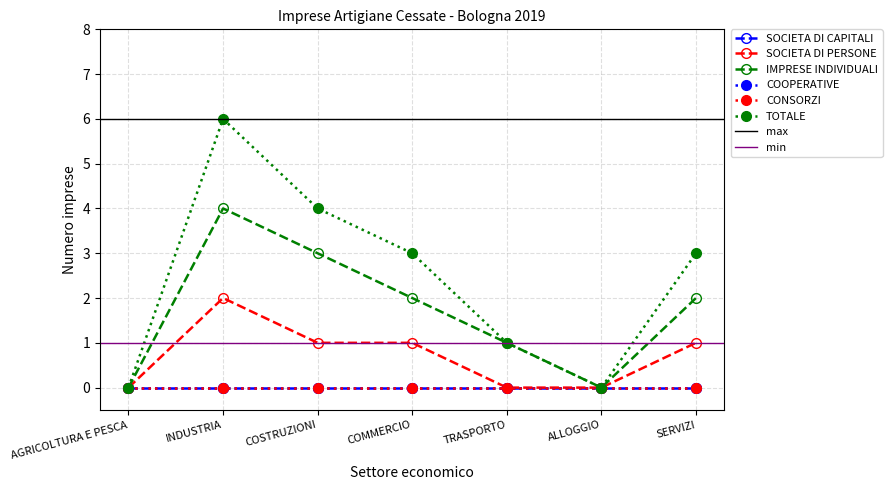

Reading left to right, list all the values displayed in this chart.

SOCIETA DI PERSONE: 0	2	1	1	0	0	1
IMPRESE INDIVIDUALI: 0	4	3	2	1	0	2
TOTALE: 0	6	4	3	1	0	3